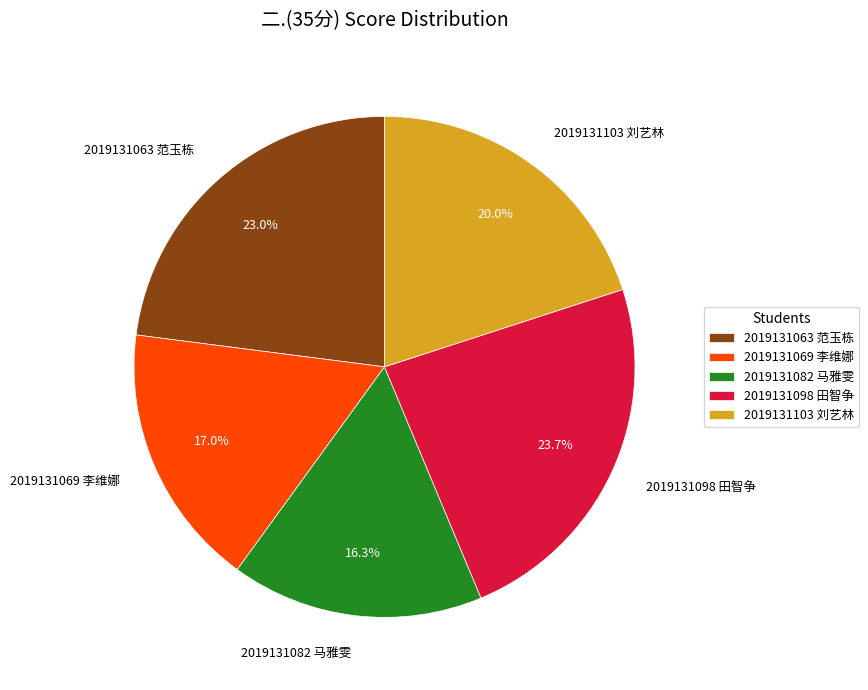

How many slices are in this pie chart?

5